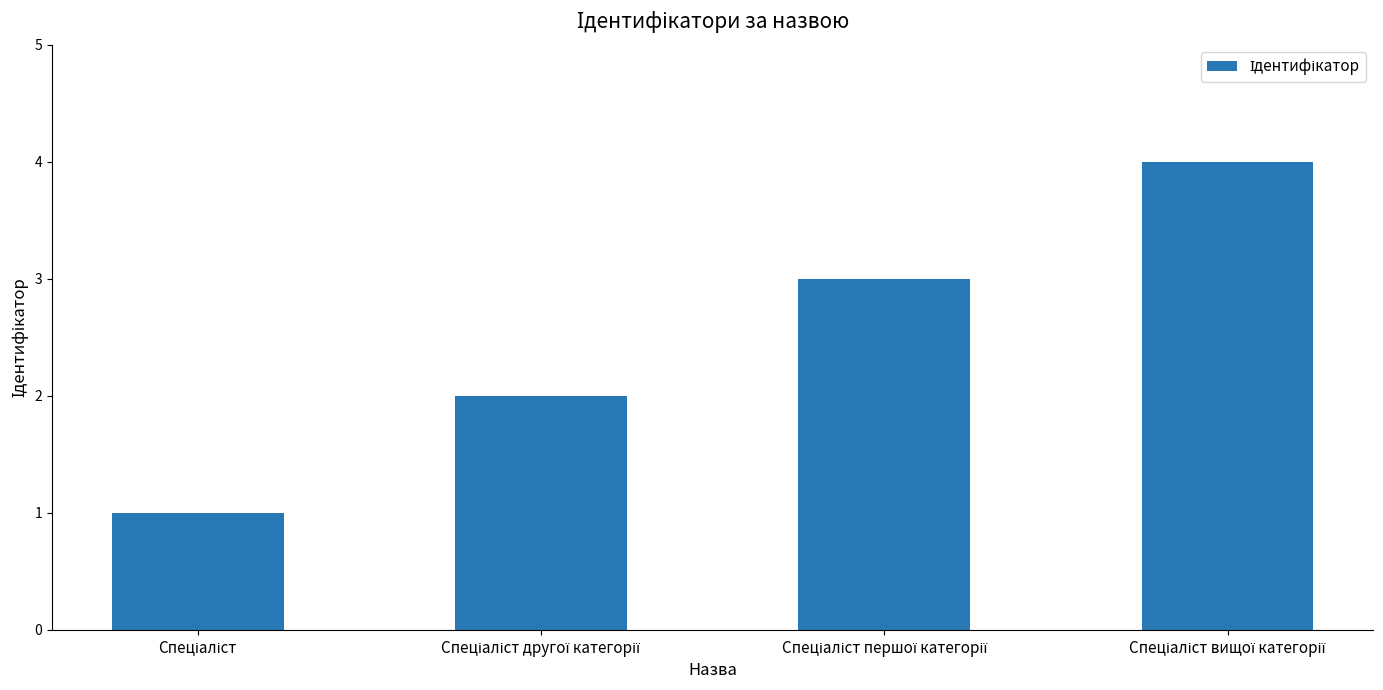

What is the minimum value shown in the chart?

1